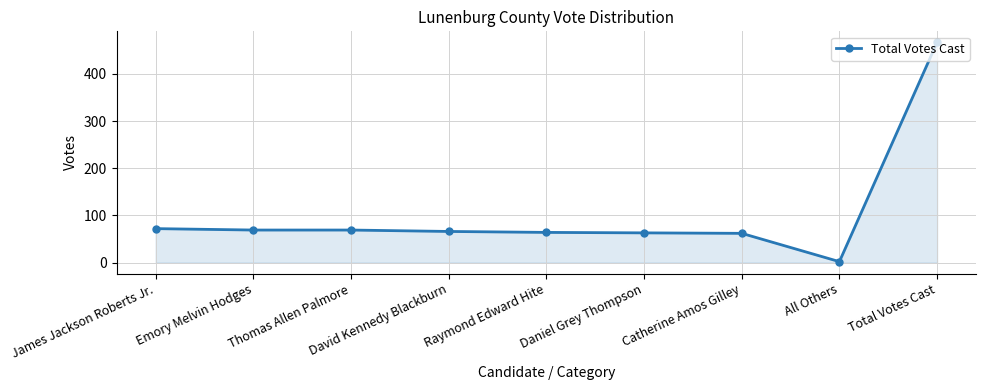

How many categories are shown in the chart?

9